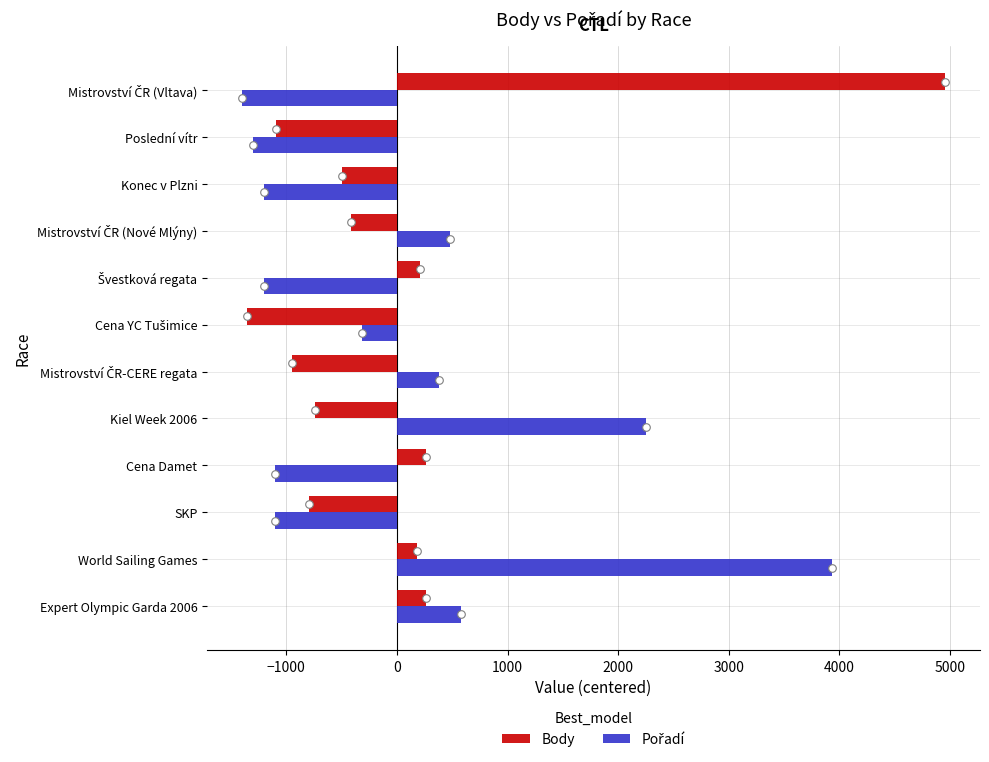

Which series has the widest spread of Y values?

Body